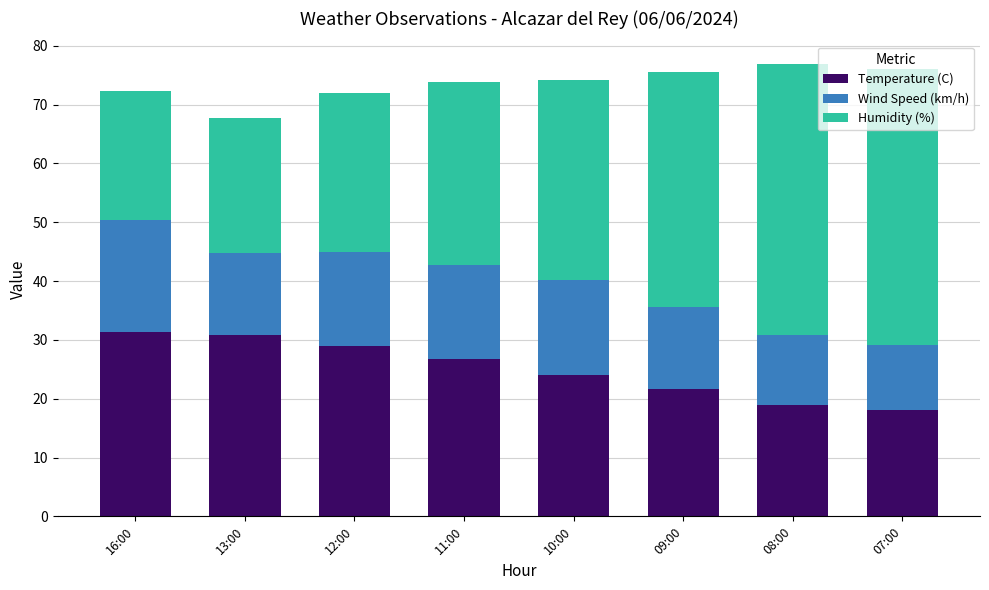

The value of Temperature (C) at 07:00 is 18.1. True or false?

True